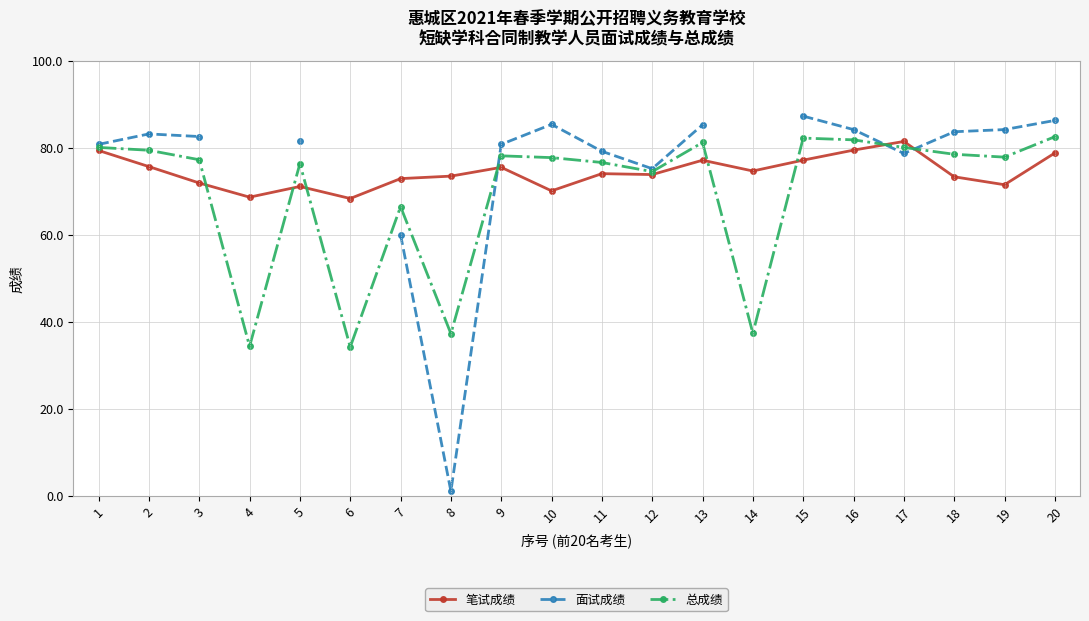

What is the value of the 面试成绩 point at the 9th from the left?

80.8